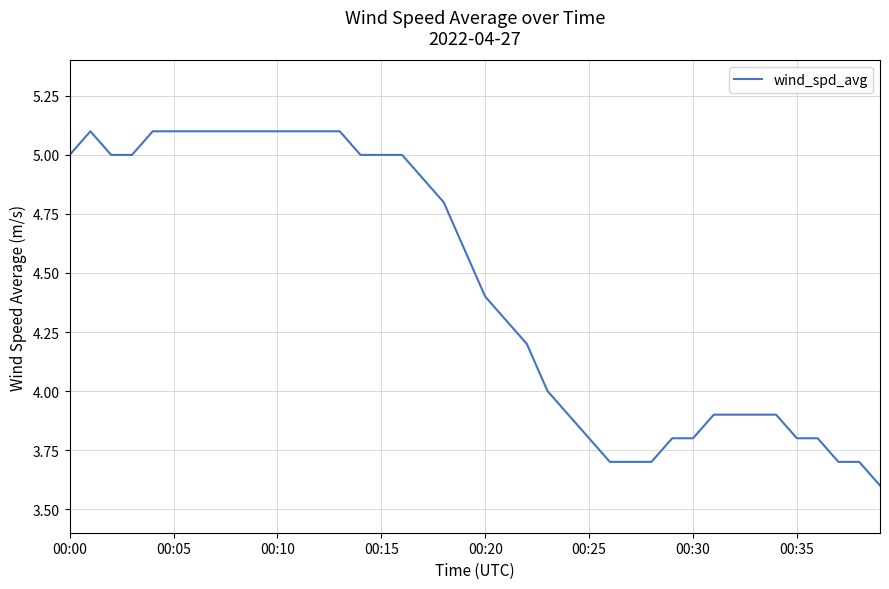

What is the greatest value displayed?

5.1